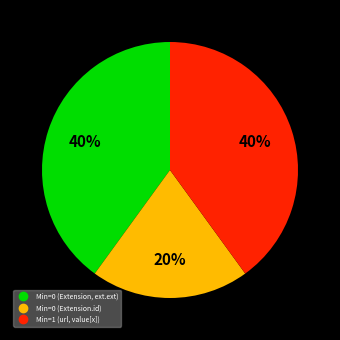

Is there a majority slice in this chart?

No